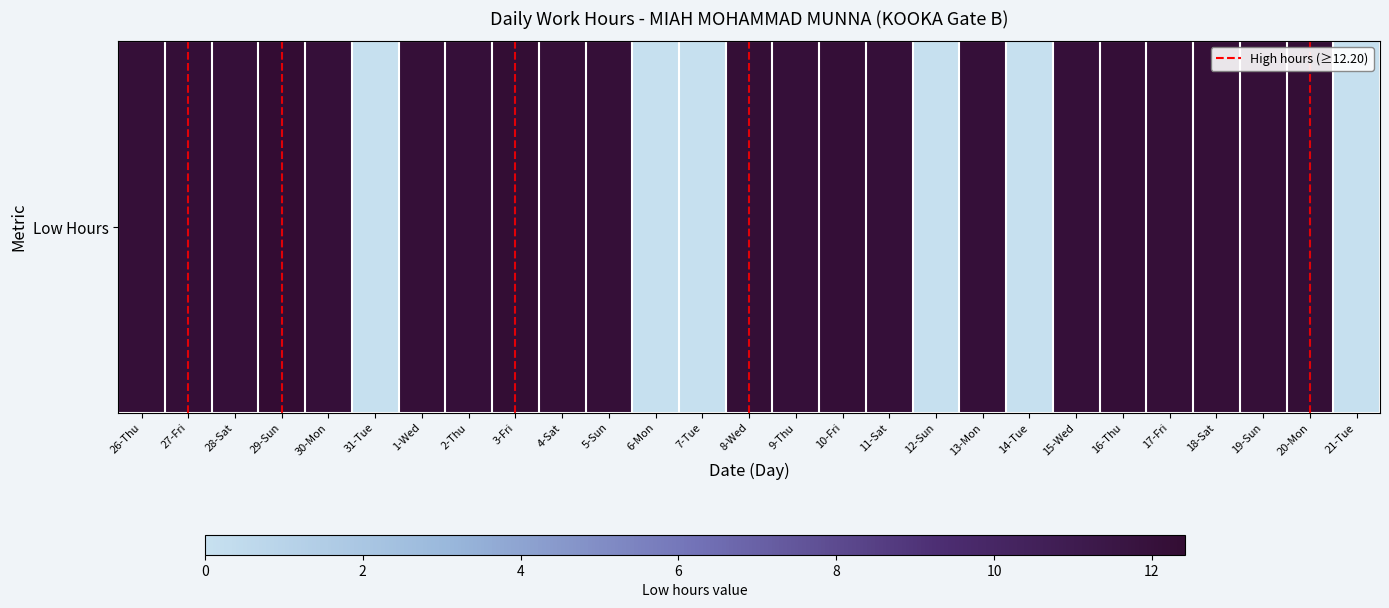

List the labels in order of value, largest first.

29-Sun, 3-Fri, 8-Wed, 20-Mon, 27-Fri, 10-Fri, 16-Thu, 17-Fri, 19-Sun, 18-Sat, 4-Sat, 1-Wed, 5-Sun, 26-Thu, 2-Thu, 13-Mon, 28-Sat, 30-Mon, 9-Thu, 11-Sat, 15-Wed, 31-Tue, 6-Mon, 7-Tue, 12-Sun, 14-Tue, 21-Tue